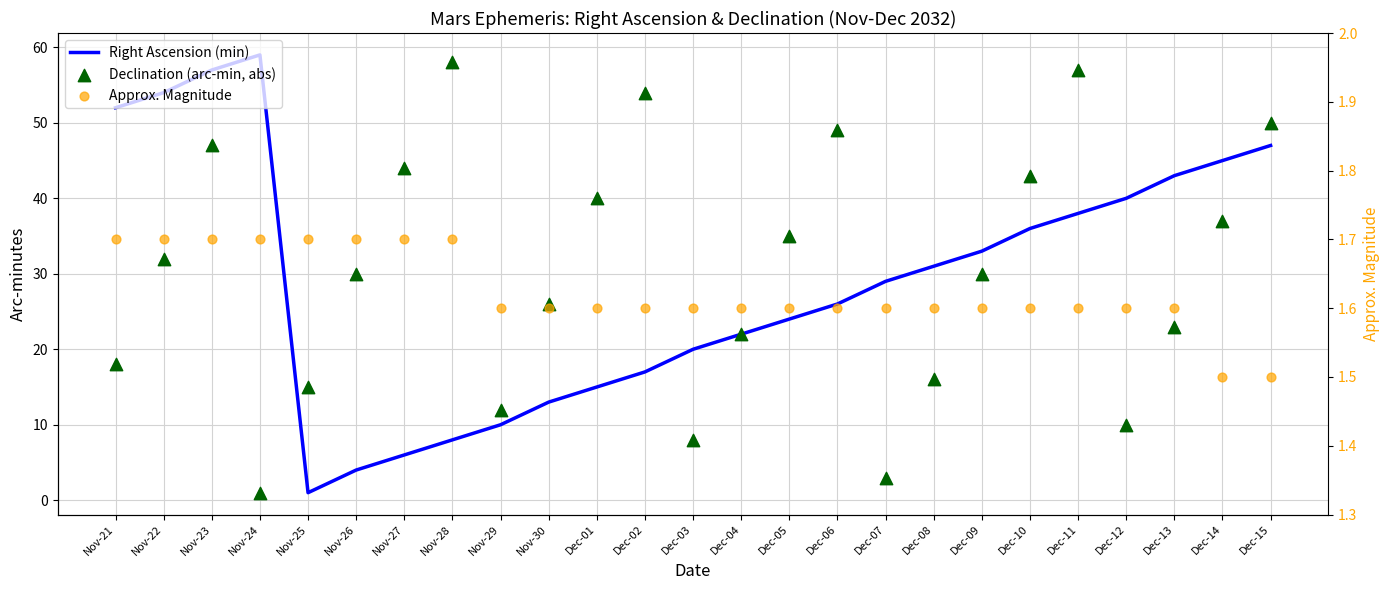

At which category is the sum across all series the highest?

Nov-23